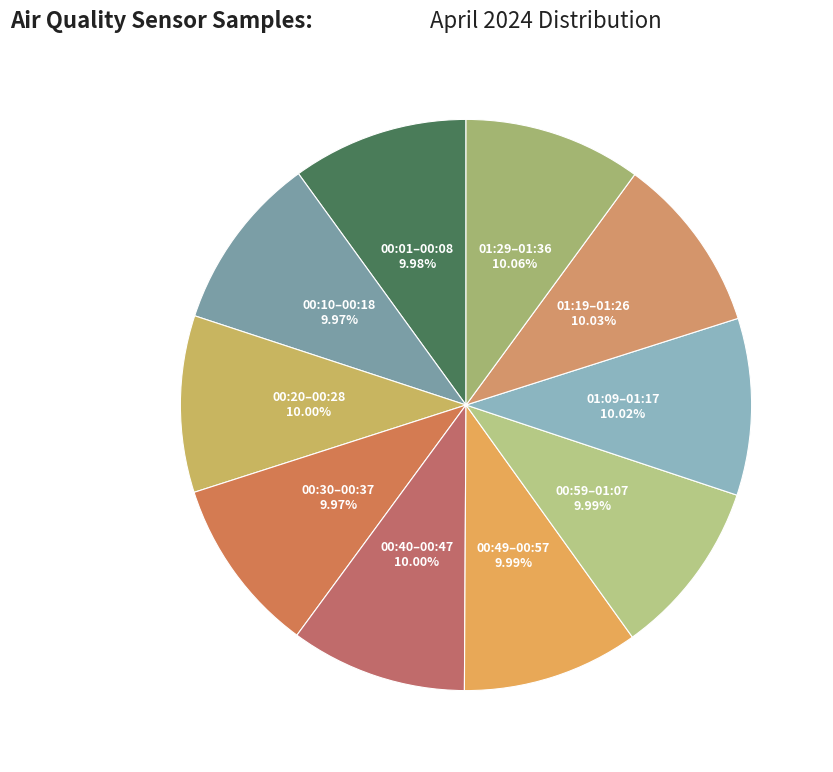

Count the number of slices in the pie.

10